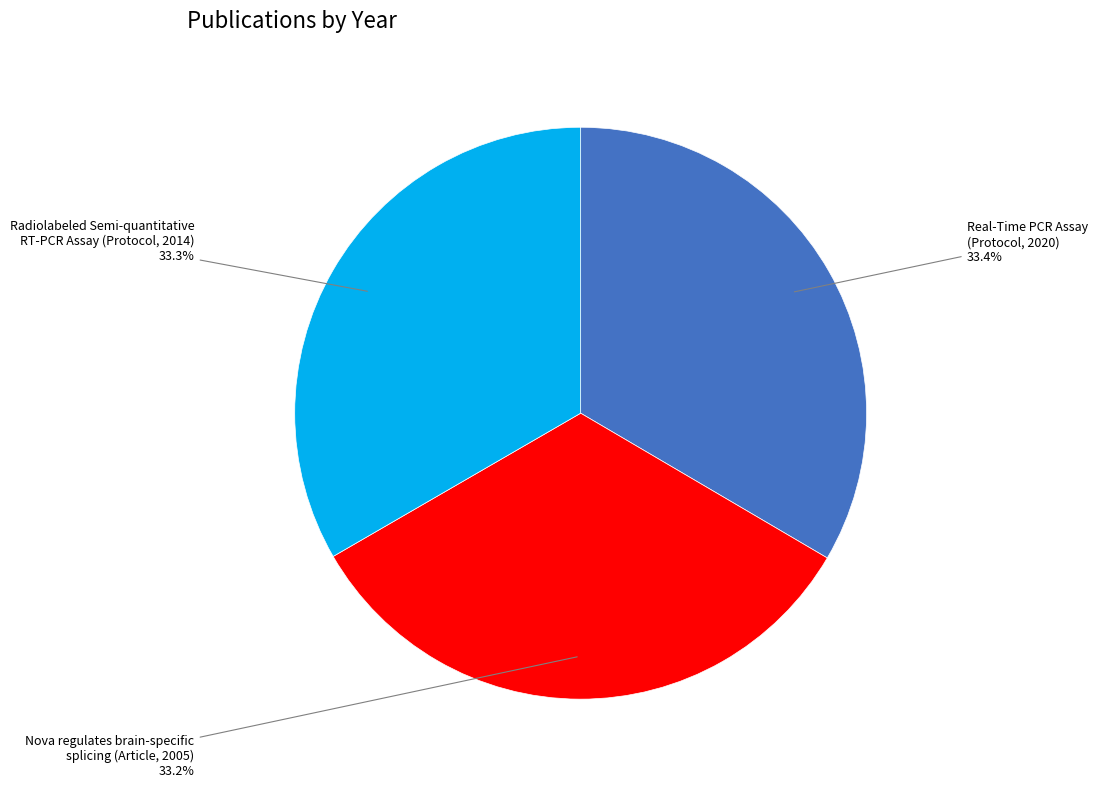

Does any single category account for the majority?

No